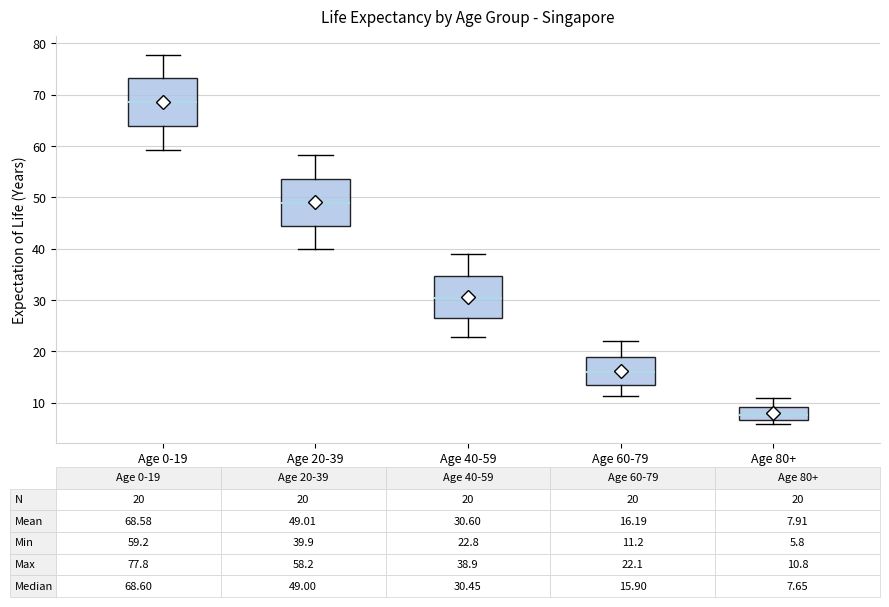

Which box has the lowest median line?

Age 80+